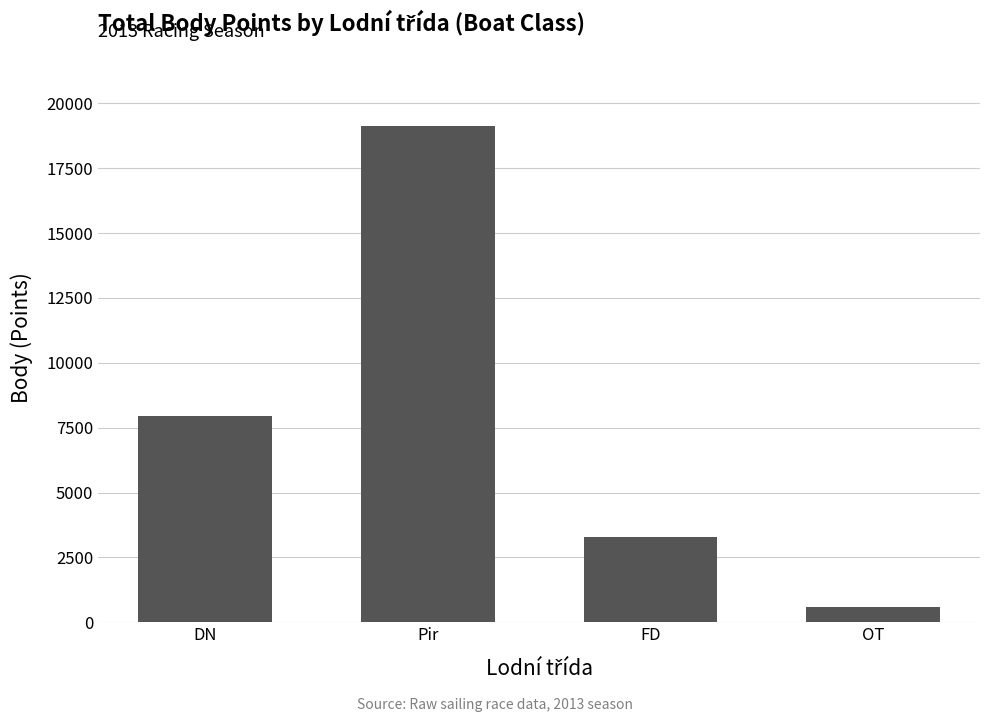

The value at OT is 578. True or false?

True